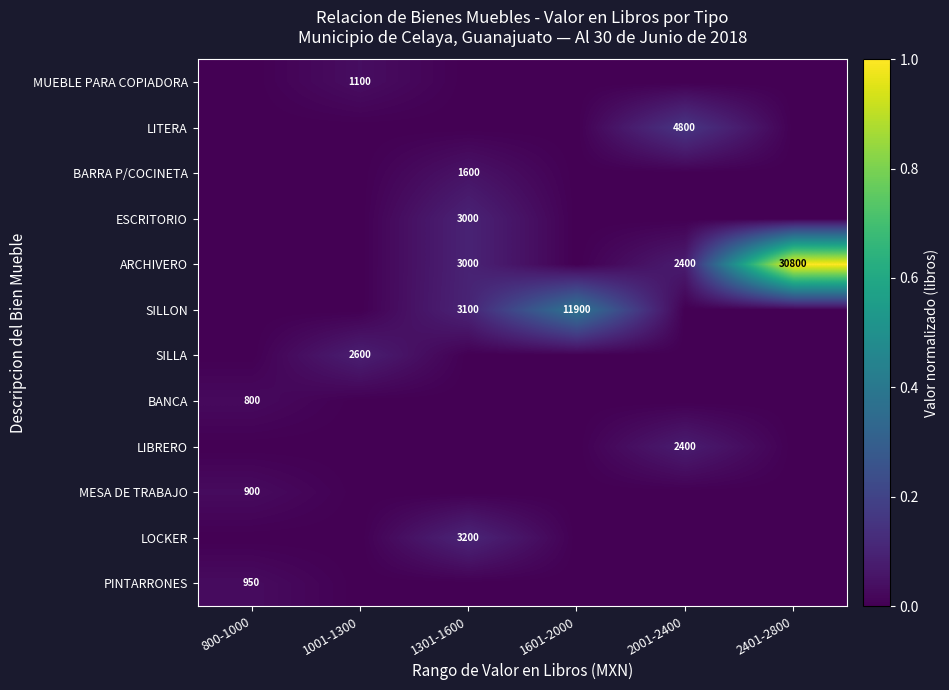

The SILLA series shows 2600 at 1001-1300. True or false?

True